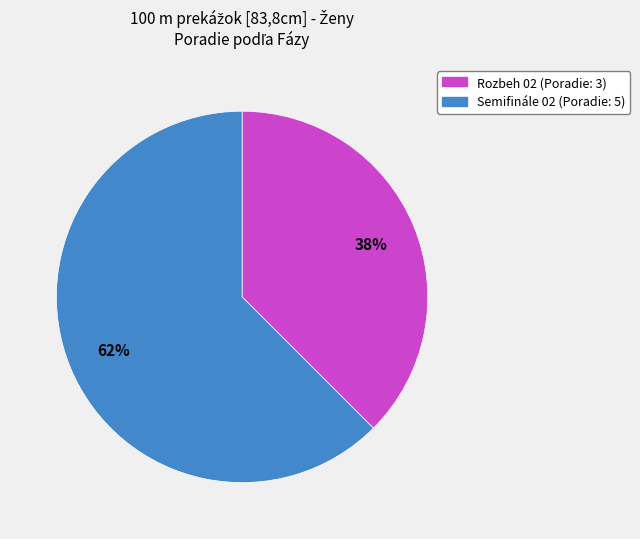

Is it true that Rozbeh 02 is 46% of the pie?

False